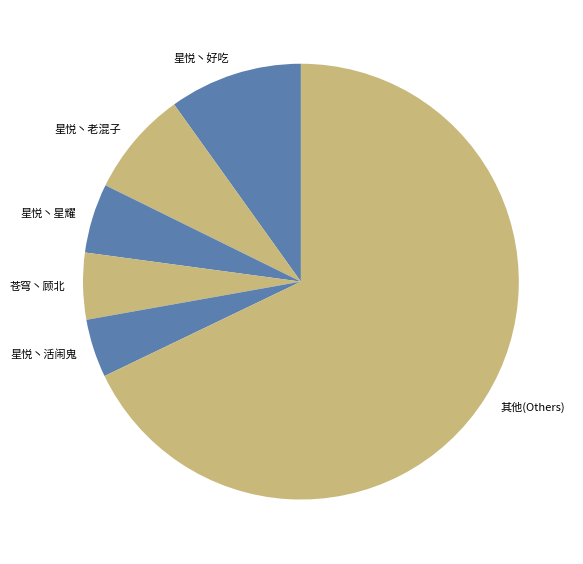

What is the ratio of the value at 其他(Others) to the value at 苍穹丶顾北?

13.7